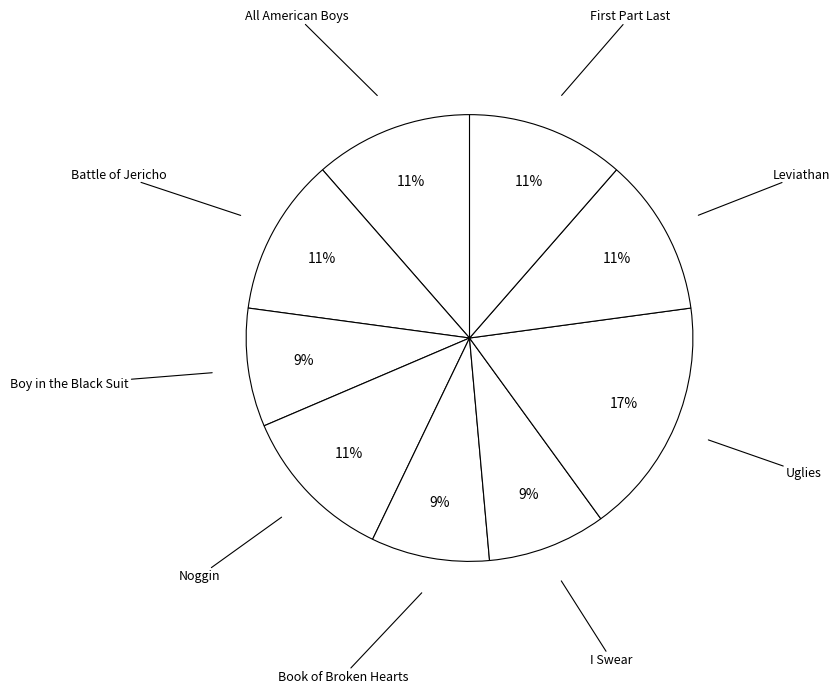

Which slice is the smallest?

Boy in the Black Suit